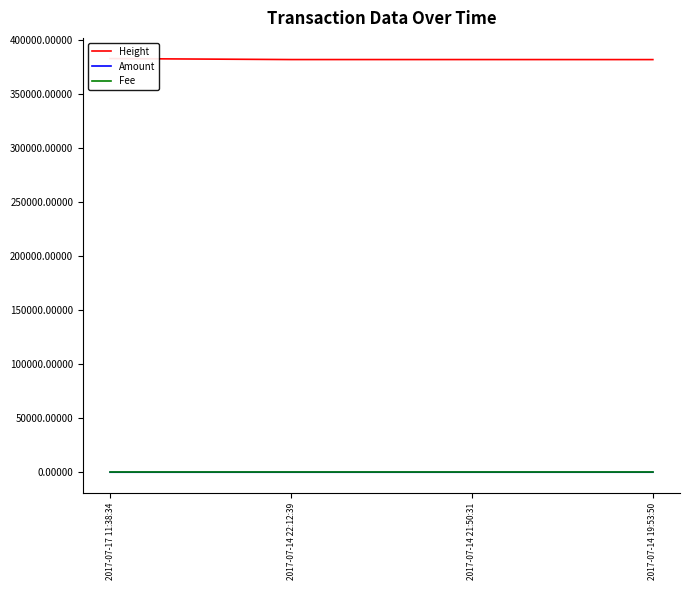

Which has a higher value, 2017-07-14 19:53:50 or 2017-07-17 11:38:34?

2017-07-17 11:38:34